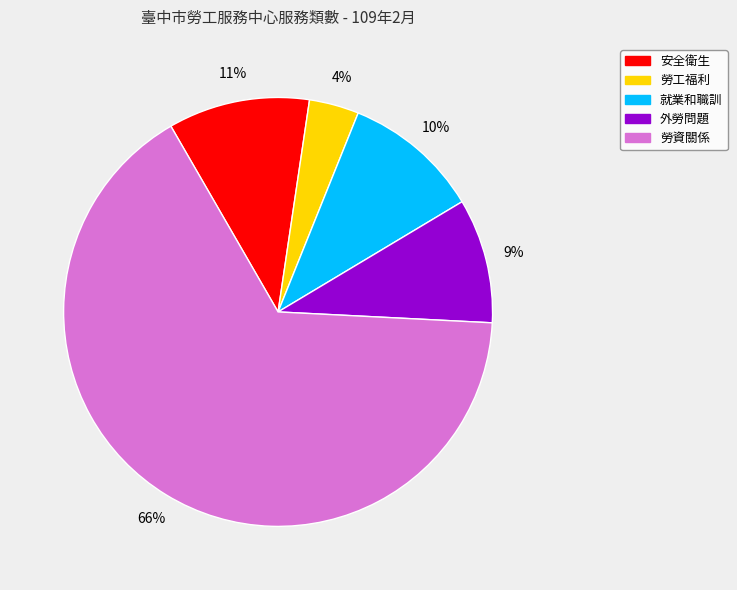

Combined, do 勞工福利 and 就業和職訓 account for over 50%?

No